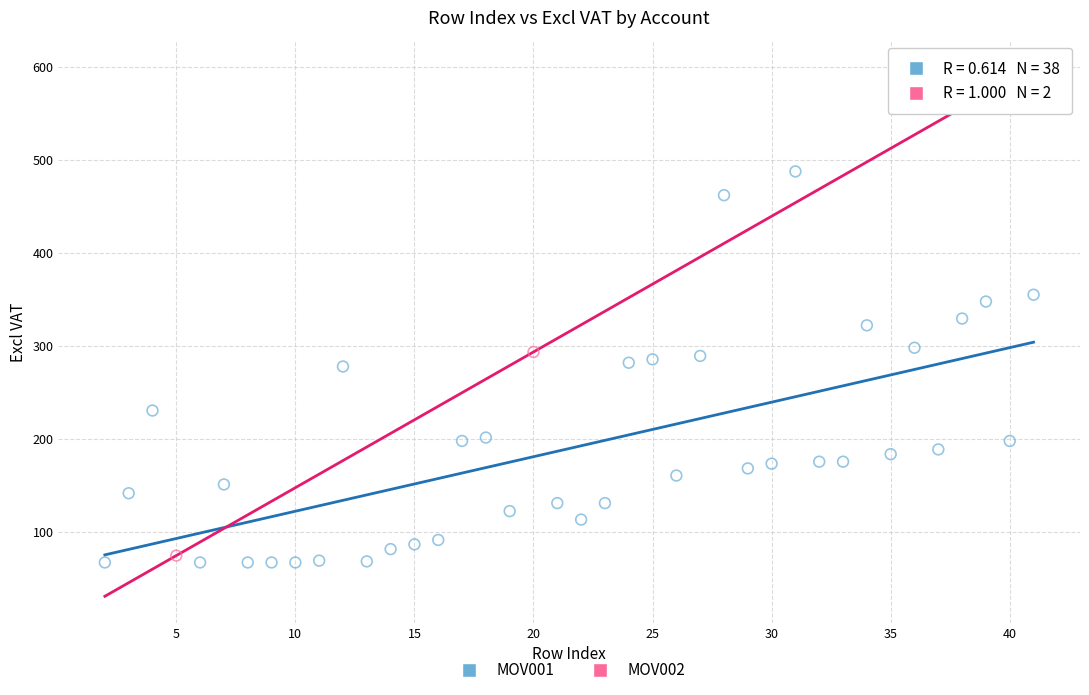

What are all the series names shown in the legend?

MOV001, MOV002